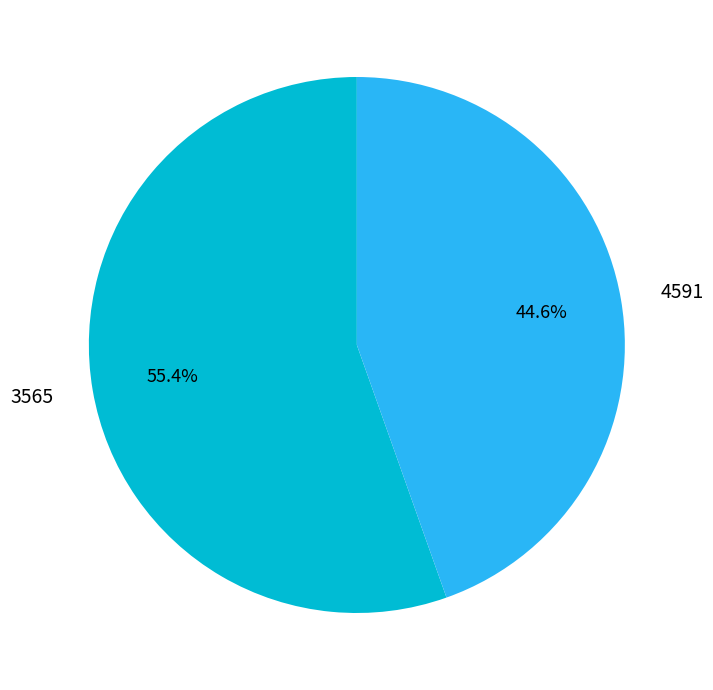

What percentage is NOT represented by 4591?

55.4%